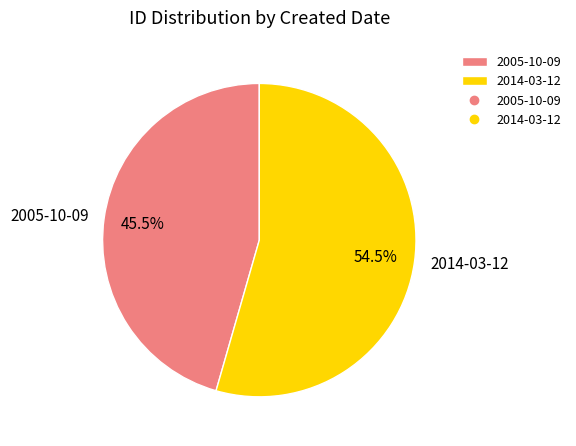

What is the smallest slice in the pie chart?

2005-10-09